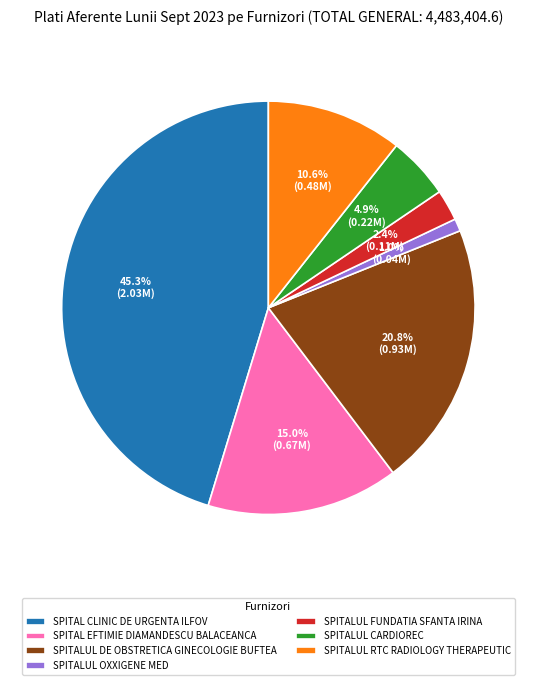

Which has a higher value, SPITALUL OXXIGENE MED or SPITALUL RTC RADIOLOGY THERAPEUTIC?

SPITALUL RTC RADIOLOGY THERAPEUTIC